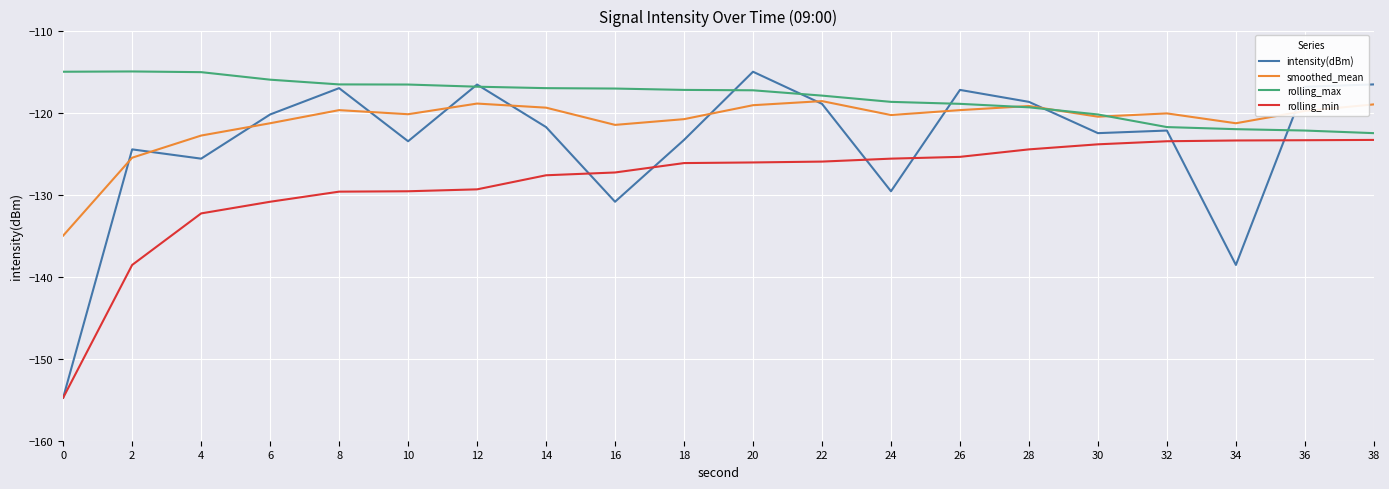

Is the value of intensity(dBm) at 2 greater than the value of rolling_max at 8?

No